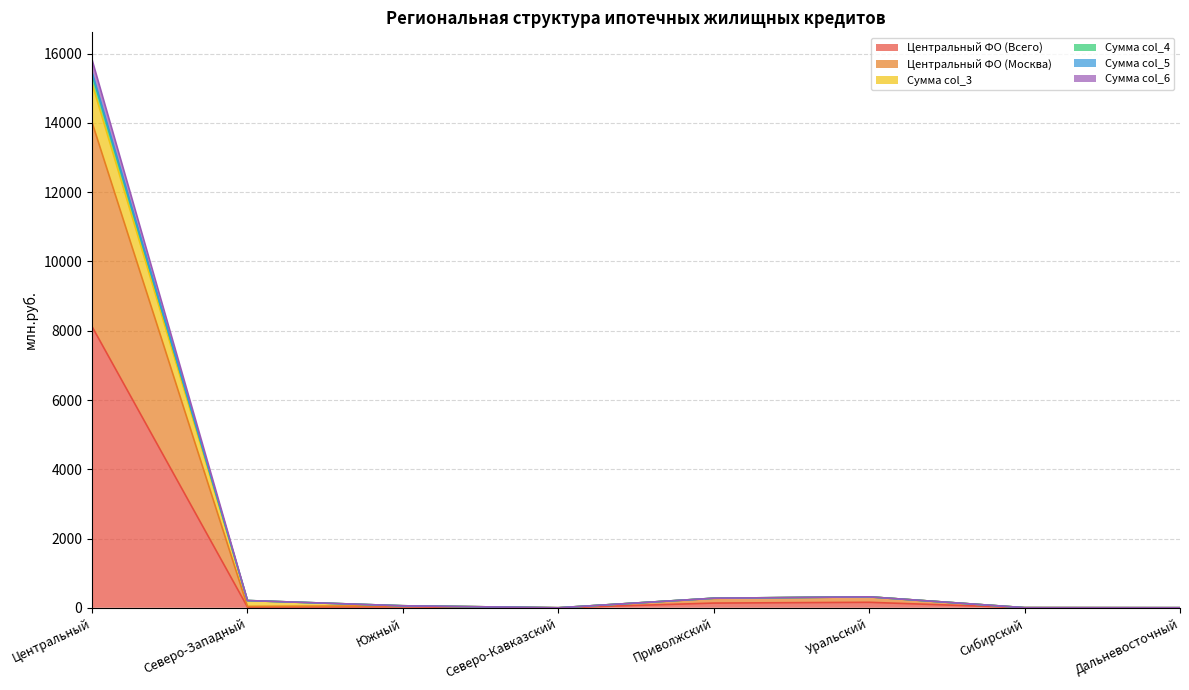

What is the total value across all series at Уральский?

316